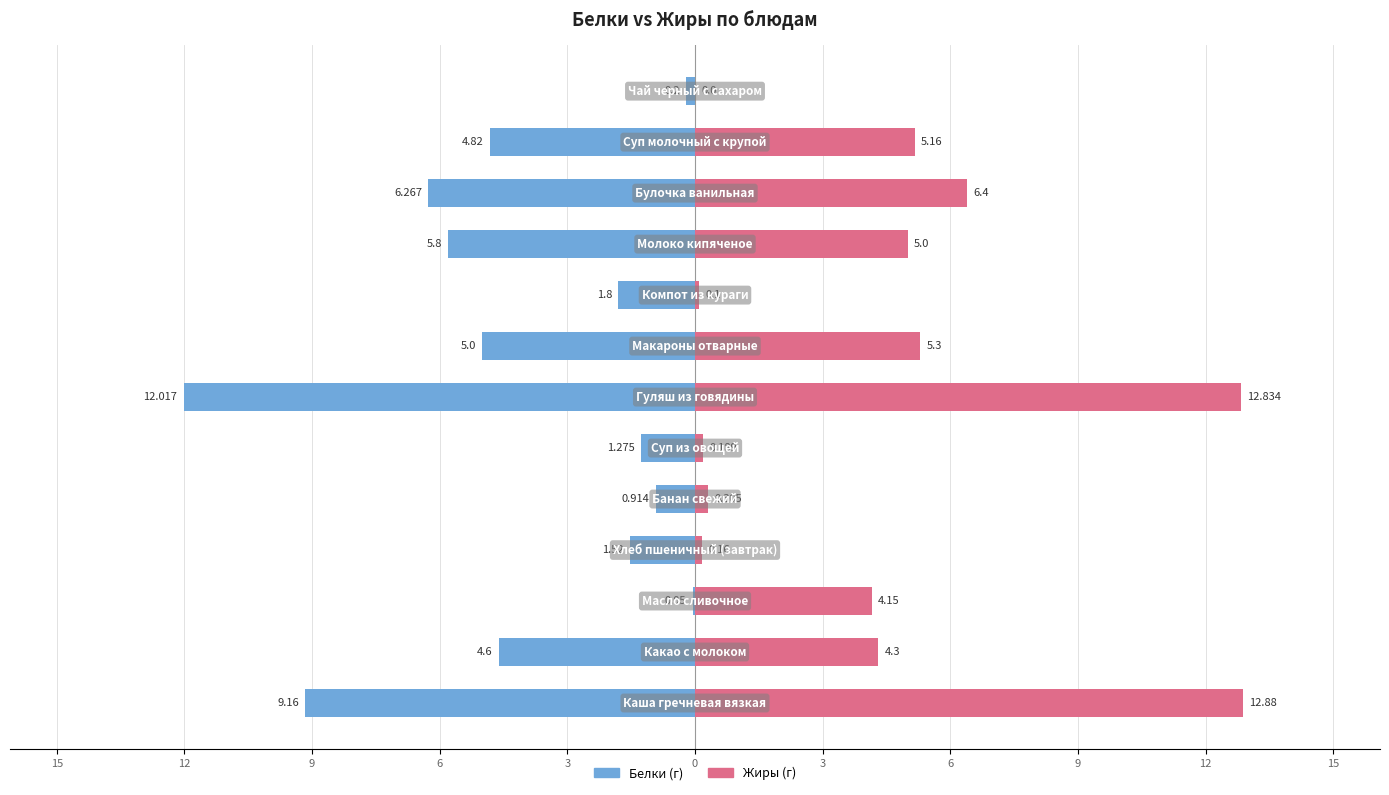

What are all the series names shown in the legend?

Белки, Жиры